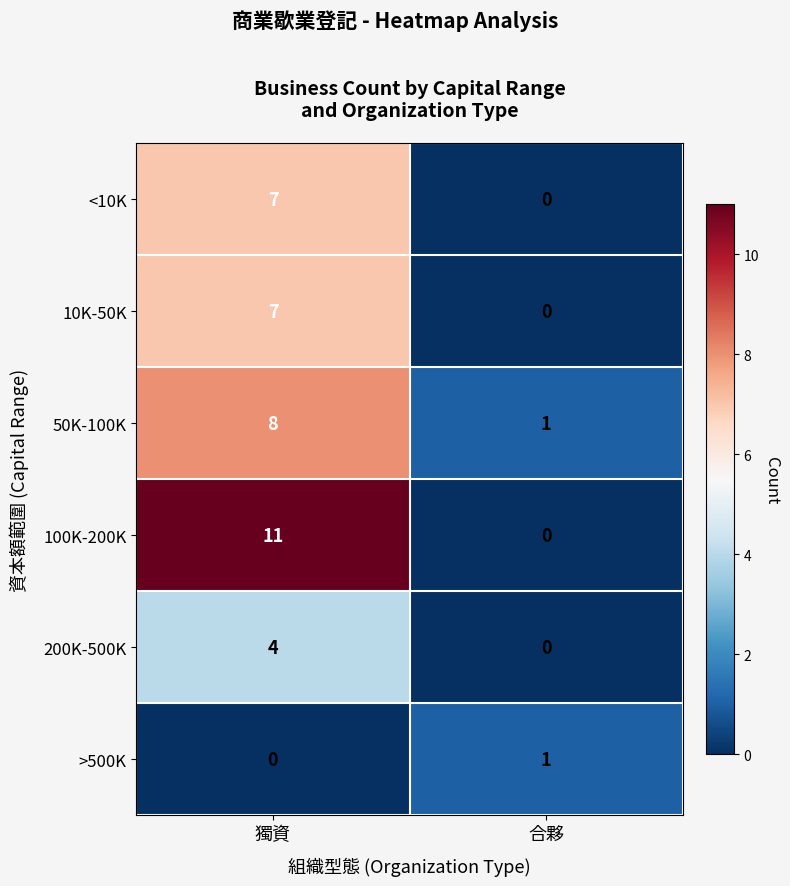

The value of 200K-500K at 獨資 is 1. True or false?

False